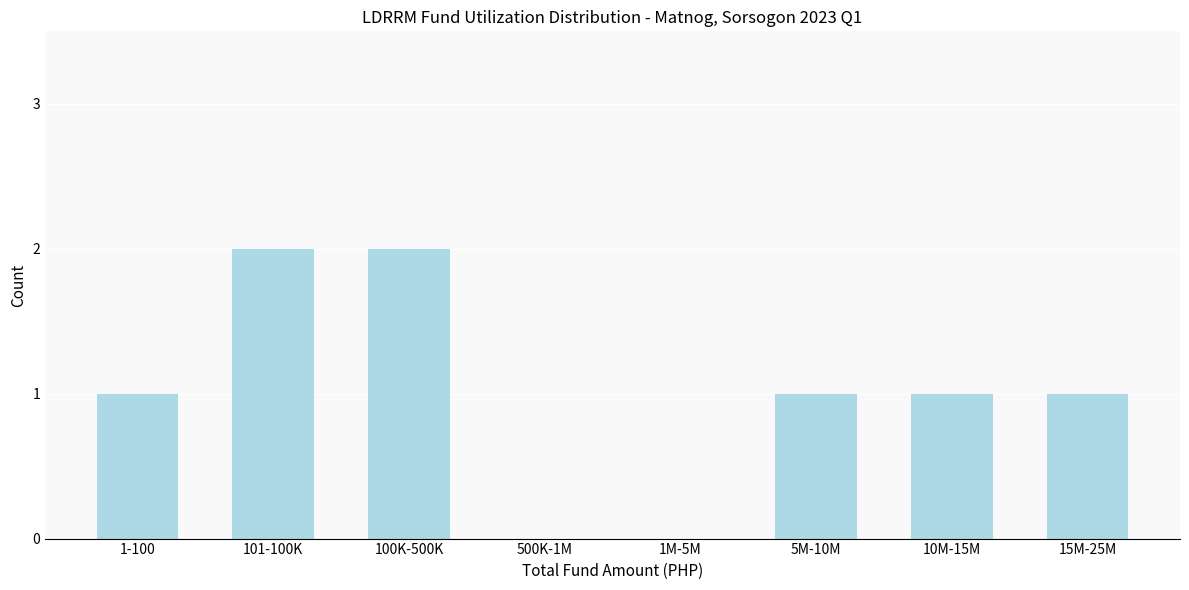

Reading left to right, what are all the values shown in this chart?

1-100=1	101-100K=2	100K-500K=2	500K-1M=0	1M-5M=0	5M-10M=1	10M-15M=1	15M-25M=1